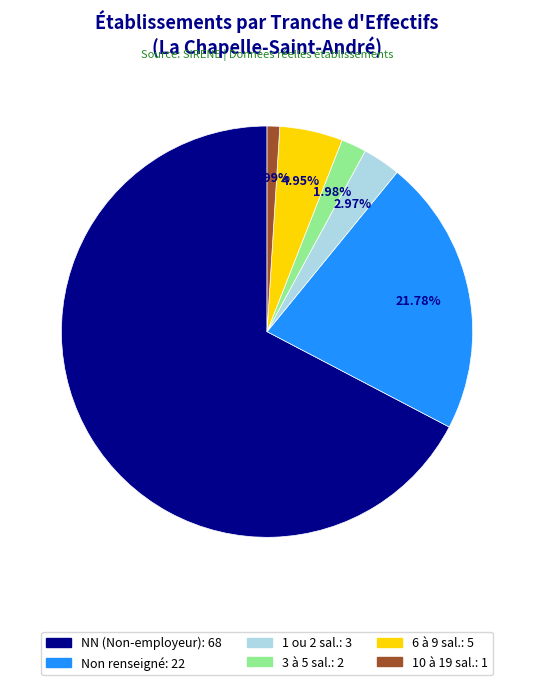

Is there a majority slice in this chart?

Yes